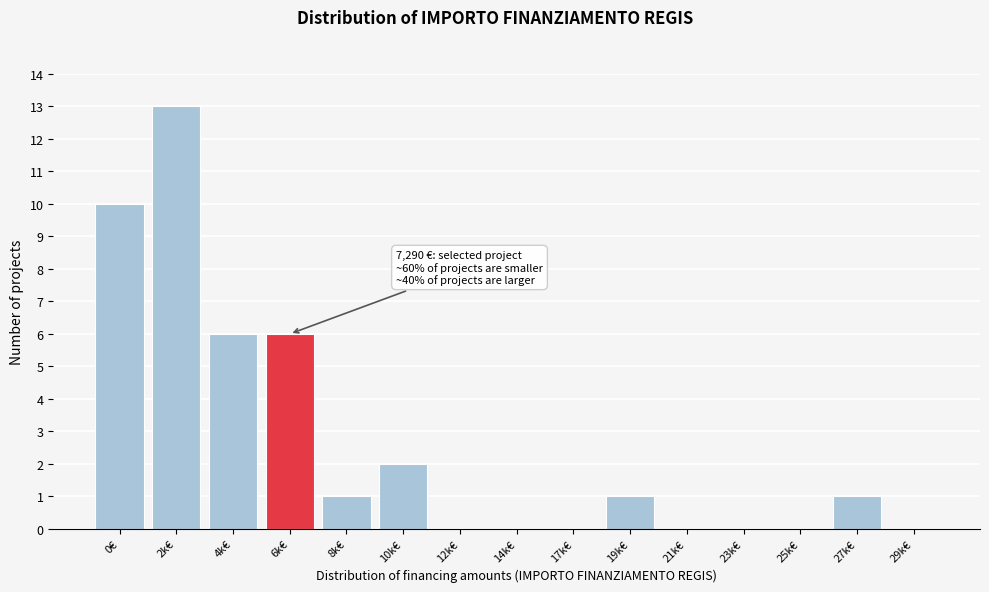

Reading right to left, list all the values displayed in this chart.

29k€=0	27k€=1	25k€=0	23k€=0	21k€=0	19k€=1	17k€=0	14k€=0	12k€=0	10k€=2	8k€=1	6k€=6	4k€=6	2k€=13	0€=10